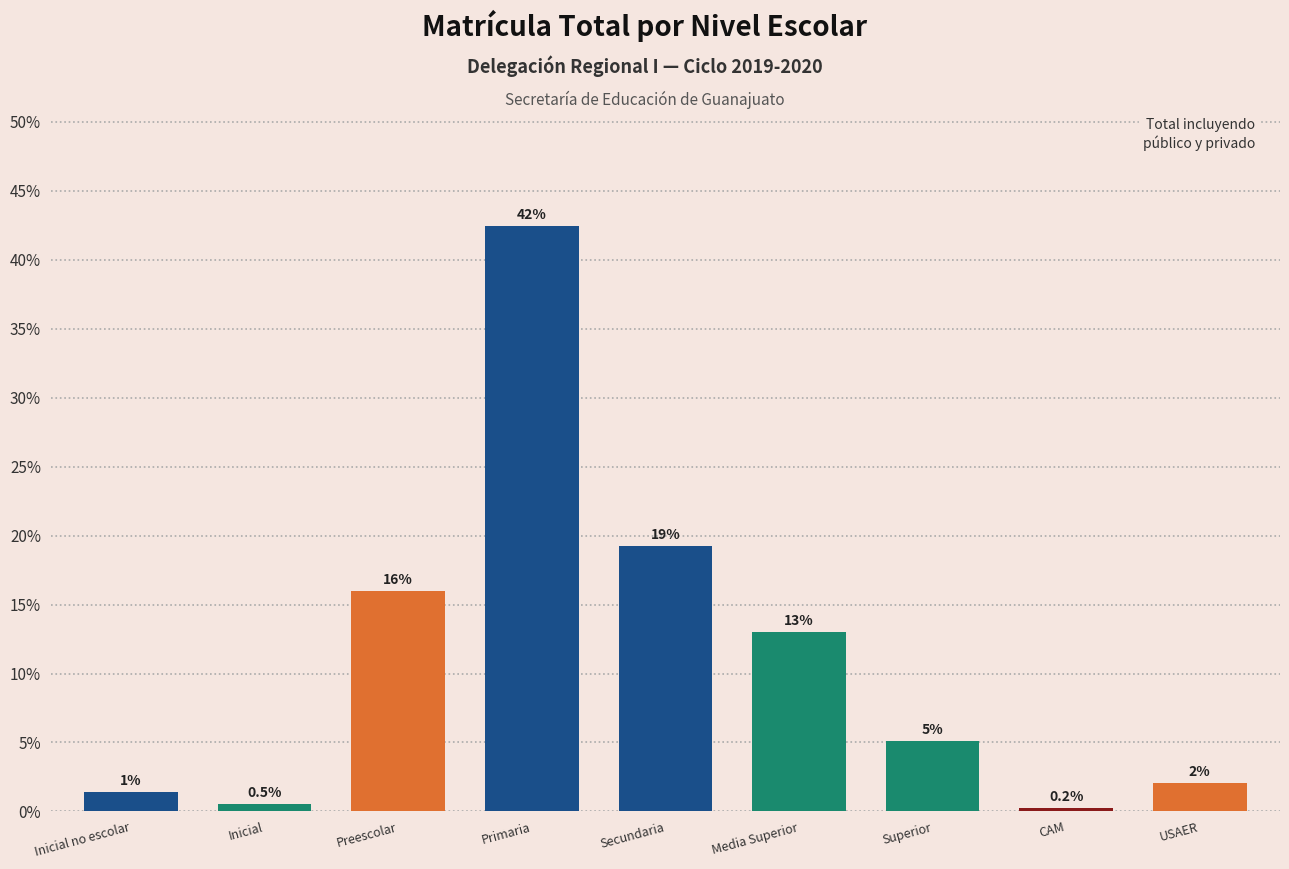

Which category has the highest value across all series?

Primaria